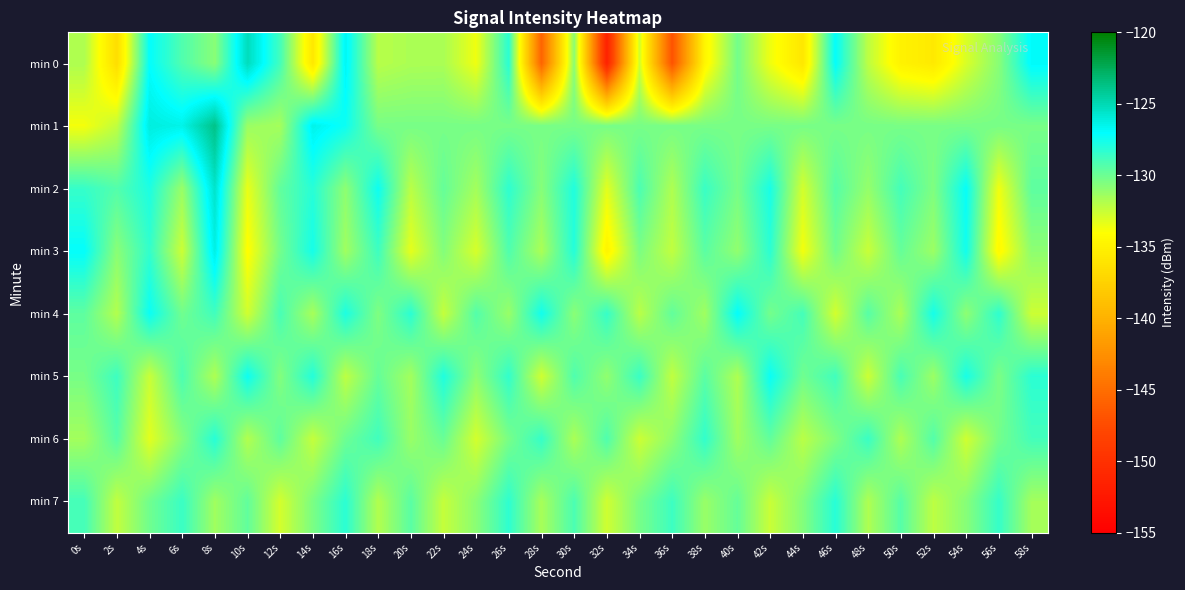

At 32s, list the series in order from largest to smallest.

min 4, min 6, min 1, min 5, min 7, min 2, min 3, min 0